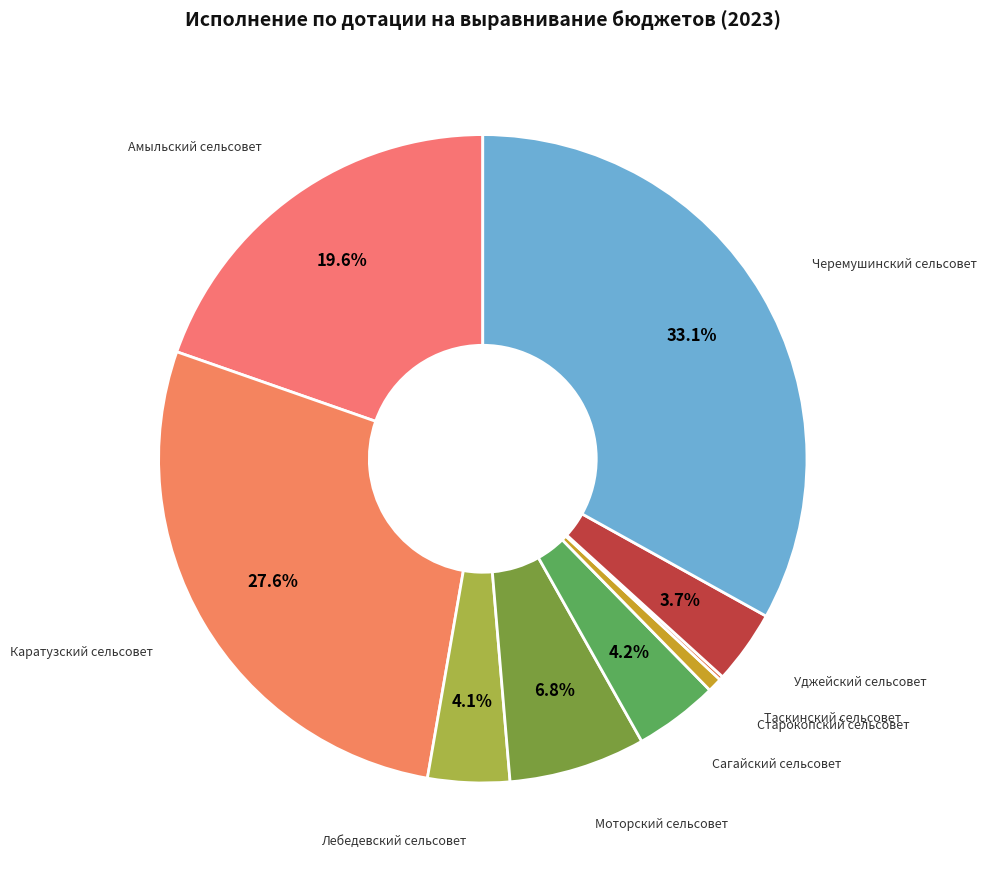

Which category has the smallest portion of the pie?

Таскинский сельсовет